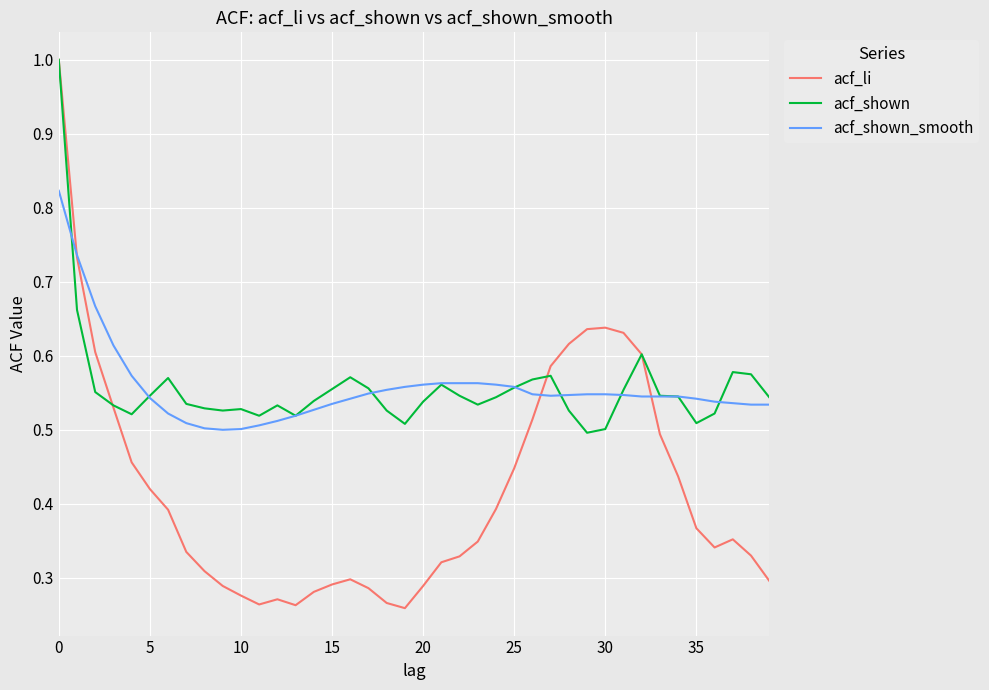

What is the highest value of the acf_shown series?

1.0